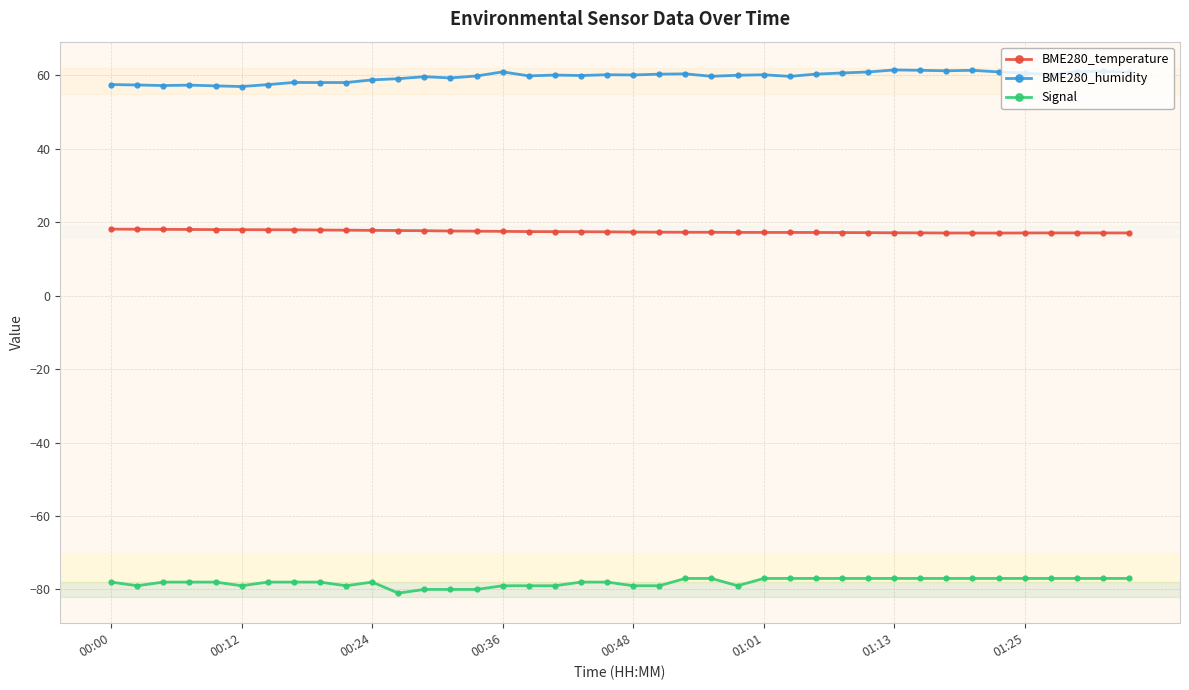

List the series in order of their overall mean, lowest first.

Signal, BME280_temperature, BME280_humidity